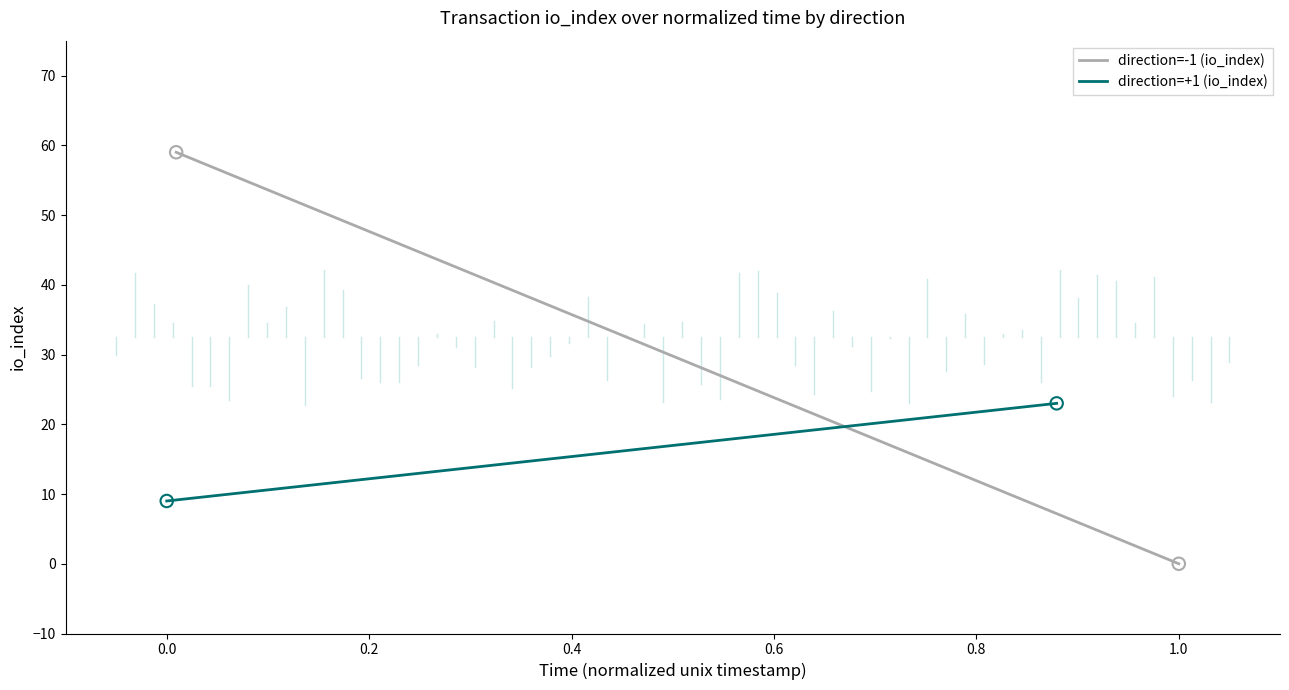

Which series reaches the maximum Y coordinate?

direction=-1 (io_index)